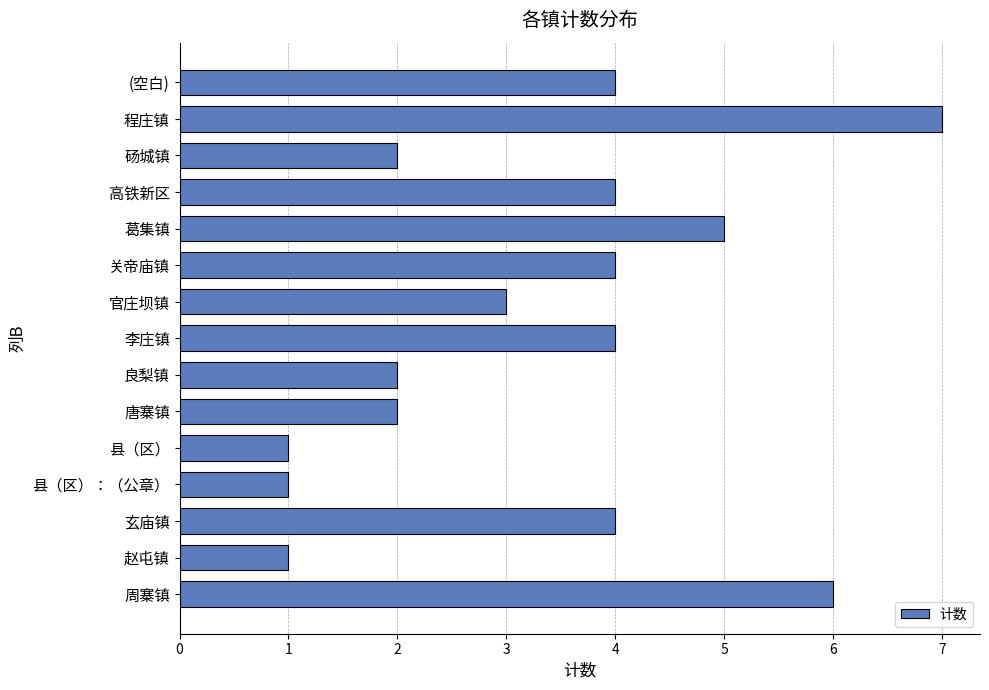

Is it true that the value at 周寨镇 is 6?

True